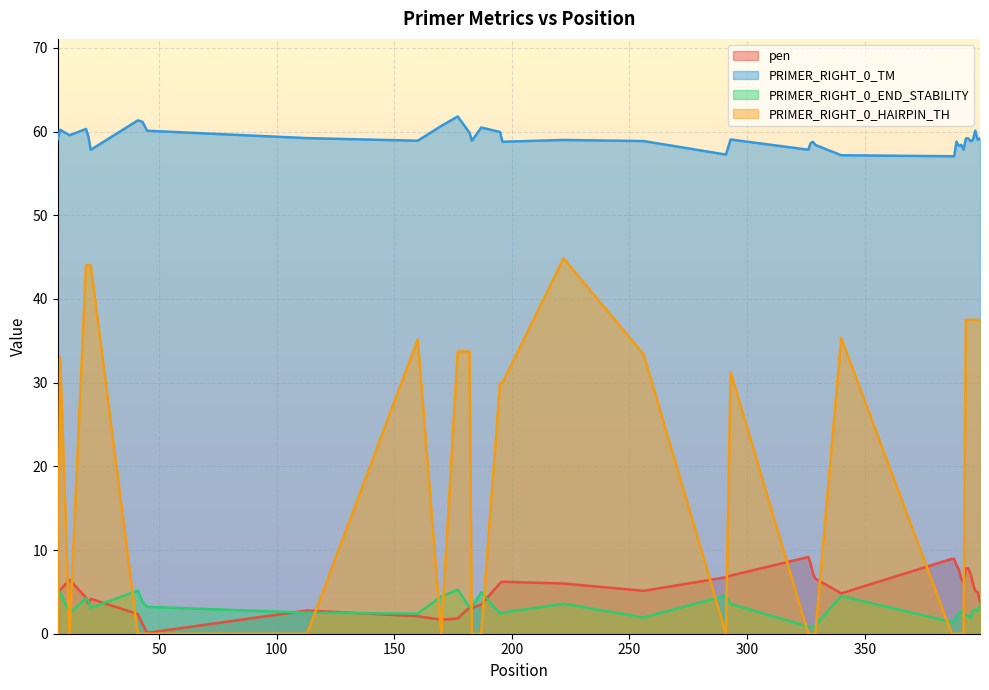

What is the sum of all pen values?

212.7